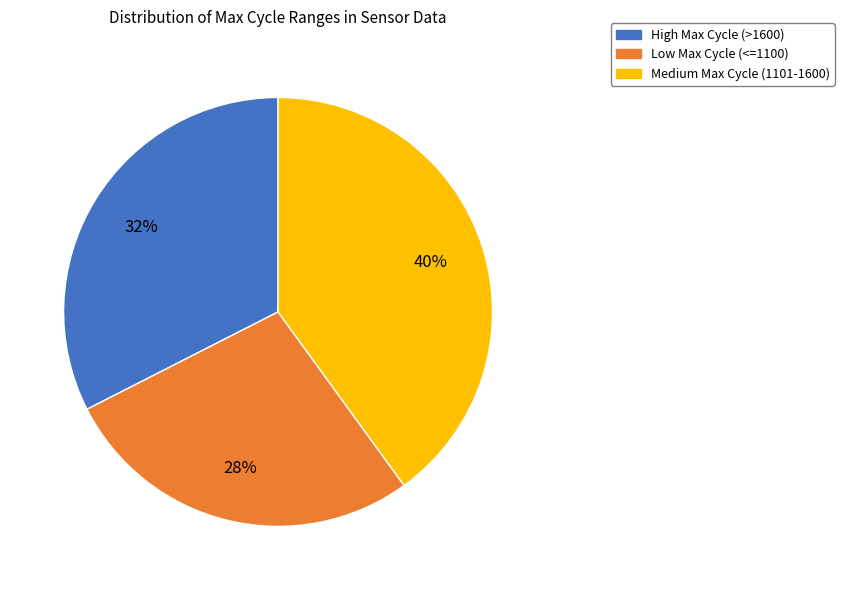

How many slices are in this pie chart?

3